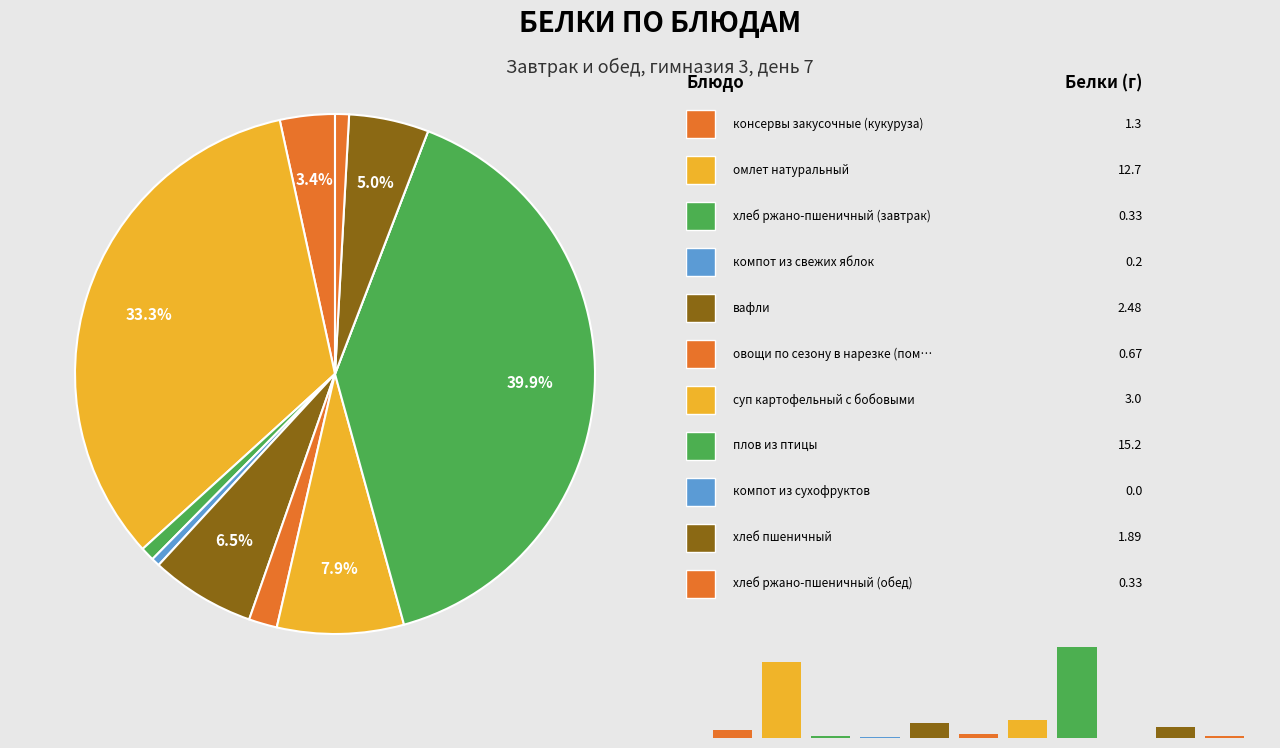

Does вафли account for over 50% of the chart?

No